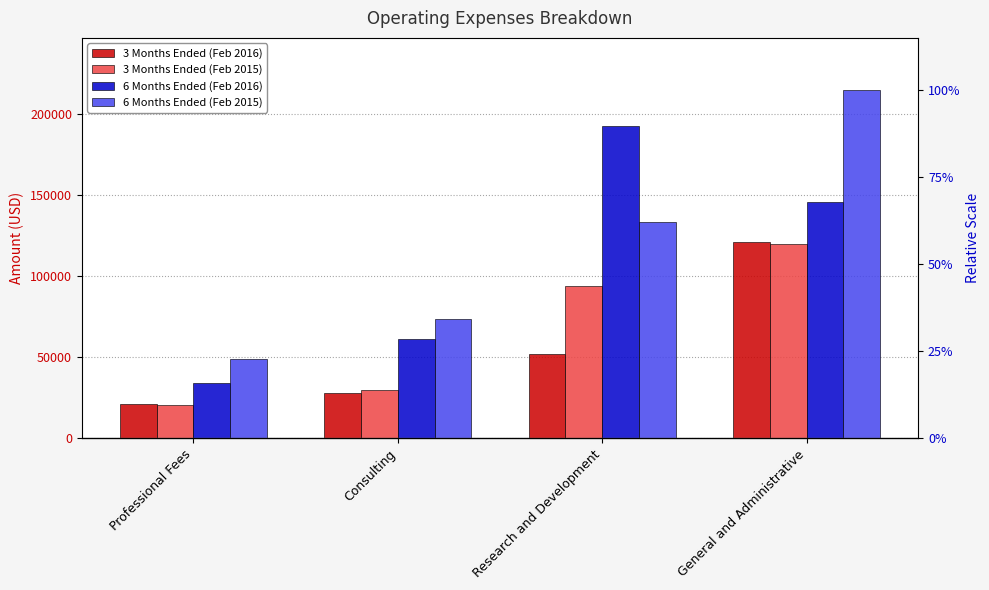

Are the bars horizontal?

No